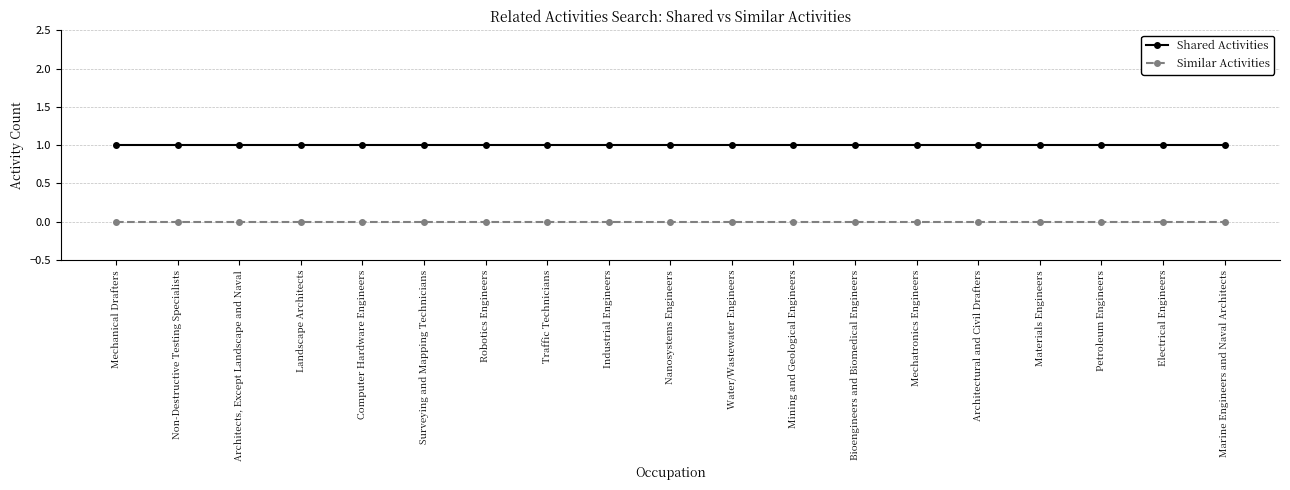

Which series has the largest total across all categories?

Shared Activities